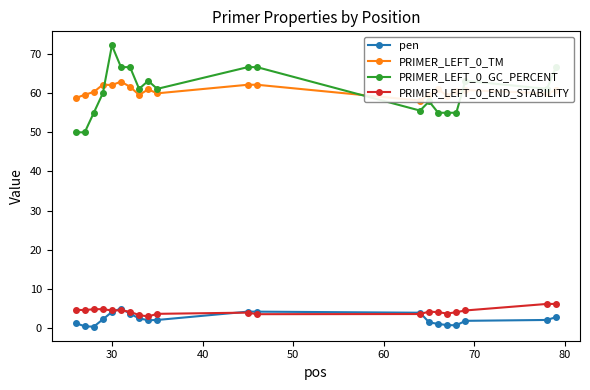

True or false: PRIMER_LEFT_0_END_STABILITY and PRIMER_LEFT_0_GC_PERCENT cross at least once.

False